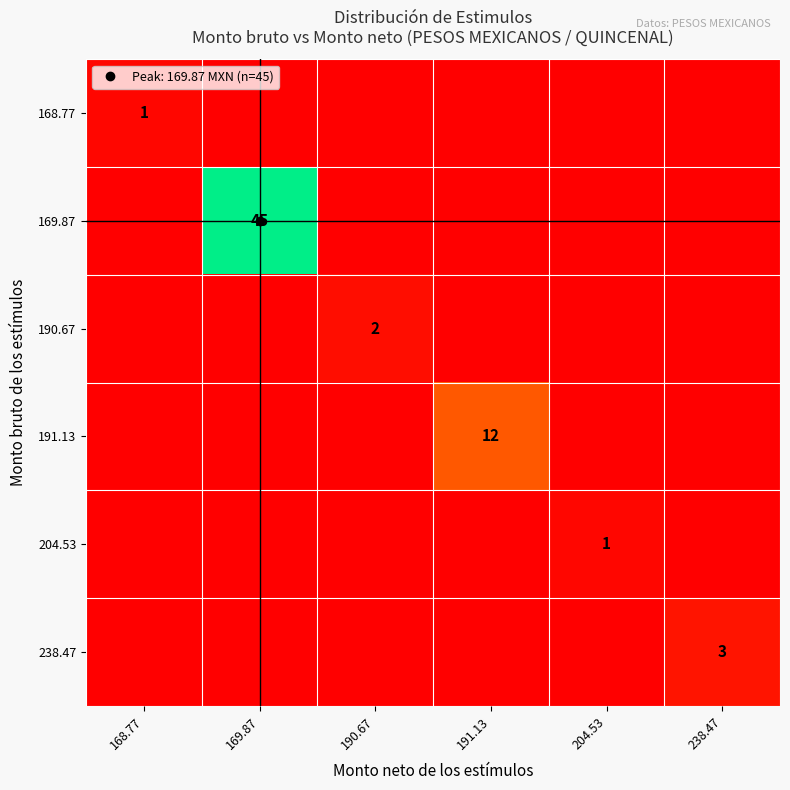

The 238.47 series shows -1 at 190.67. True or false?

False